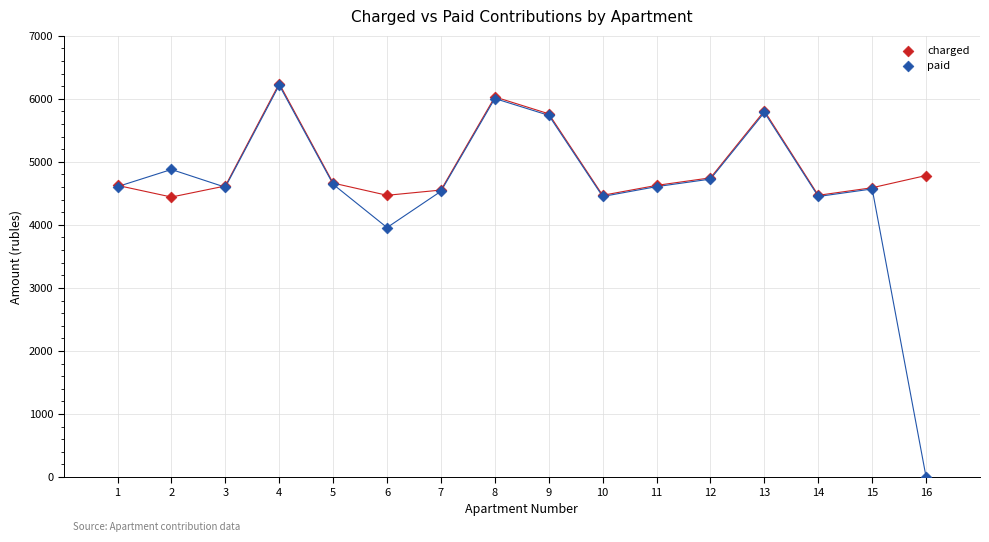

In the paid series, what Y value is closest to 3107?

3957.2